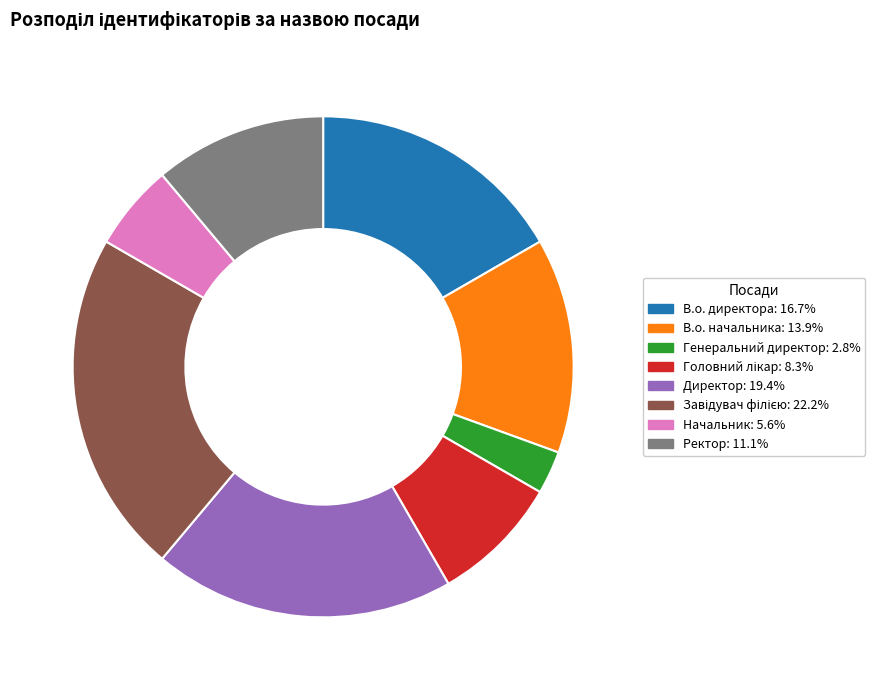

Does any single category account for the majority?

No